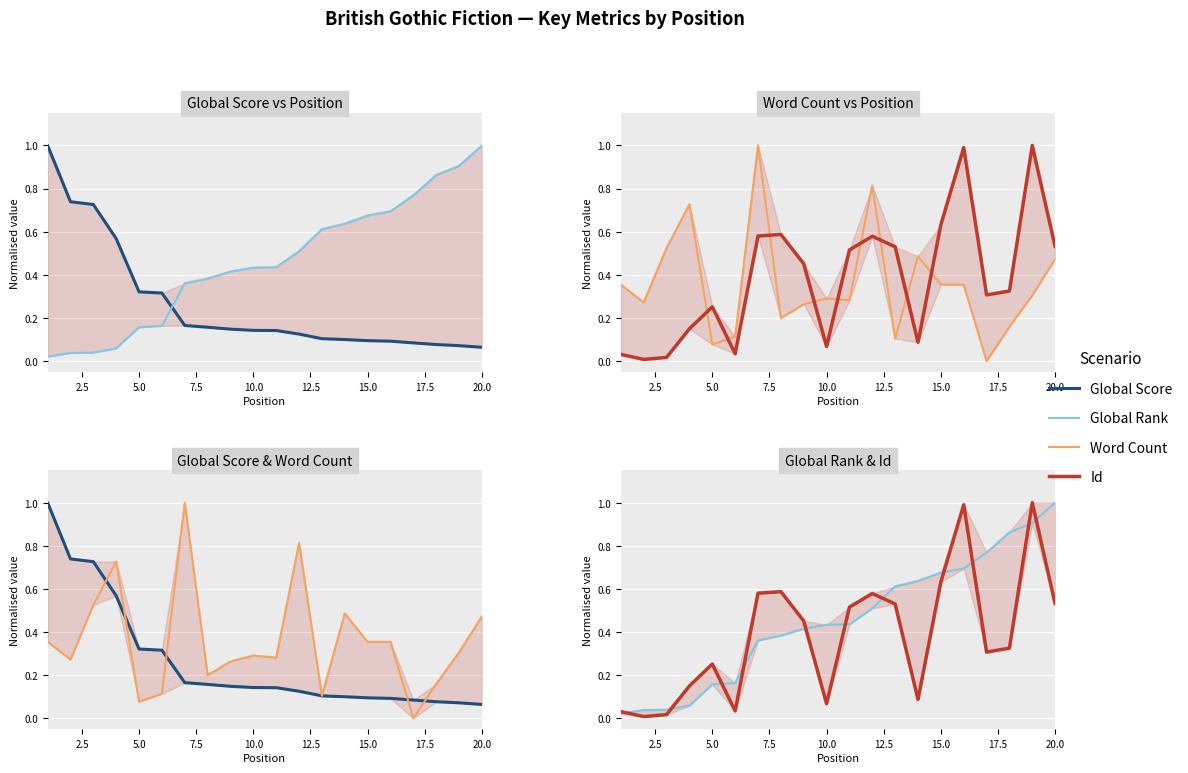

What is the difference between the maximum and minimum values in the Global Score series?

0.9